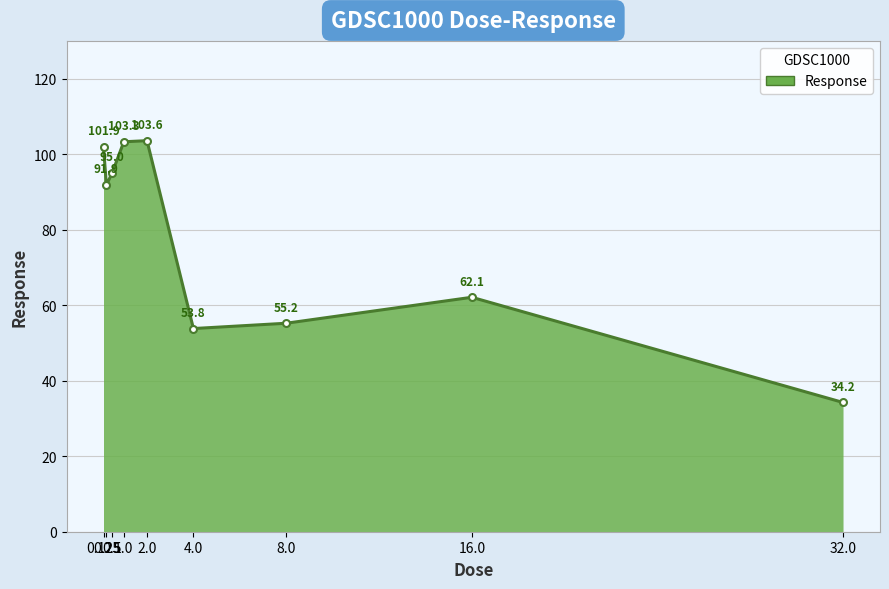

Does the chart display data point markers on the line(s)?

Yes